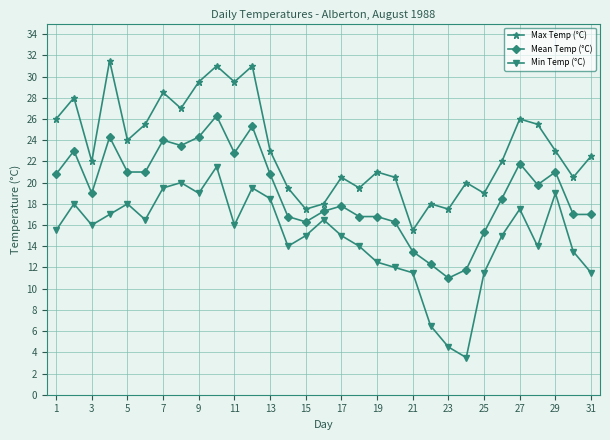

Which series has the widest spread of values?

Min Temp (°C)